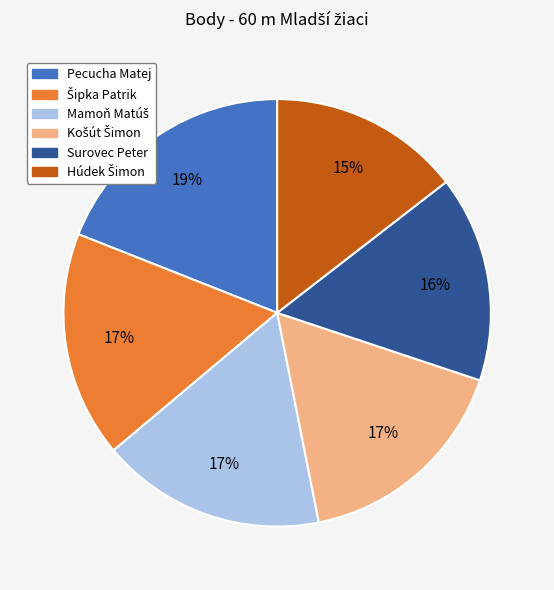

Is Surovec Peter the majority of the pie?

No